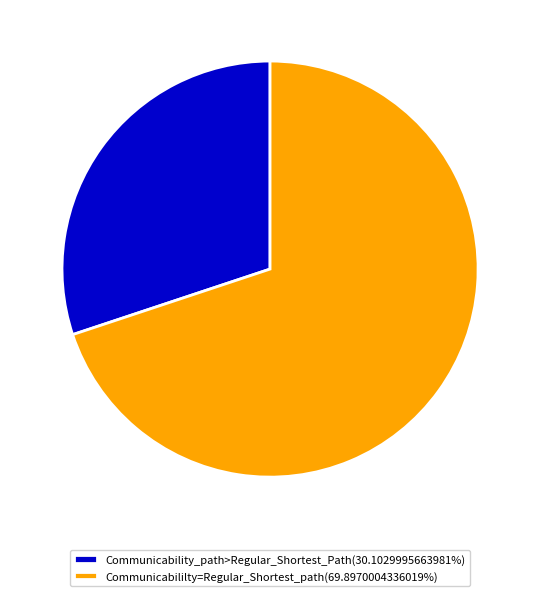

Is the sum of Communicability_path>Regular_Shortest_Path(30.1029995663981%) and Communicabililty=Regular_Shortest_path(69.8970004336019%) greater than half?

Yes